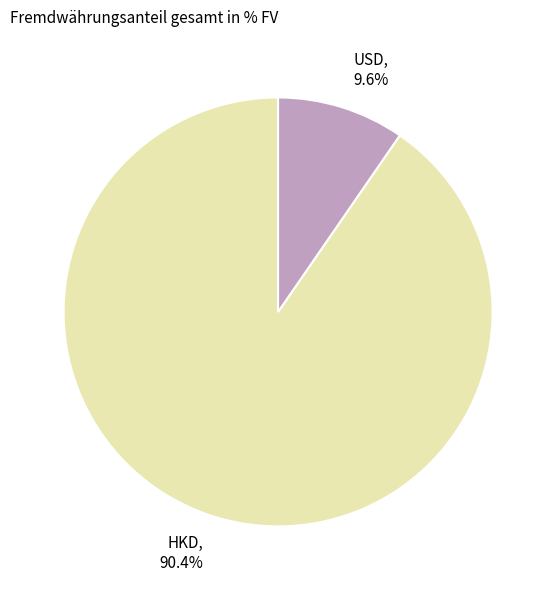

To the nearest percent, what percentage of the pie is USD?

10%